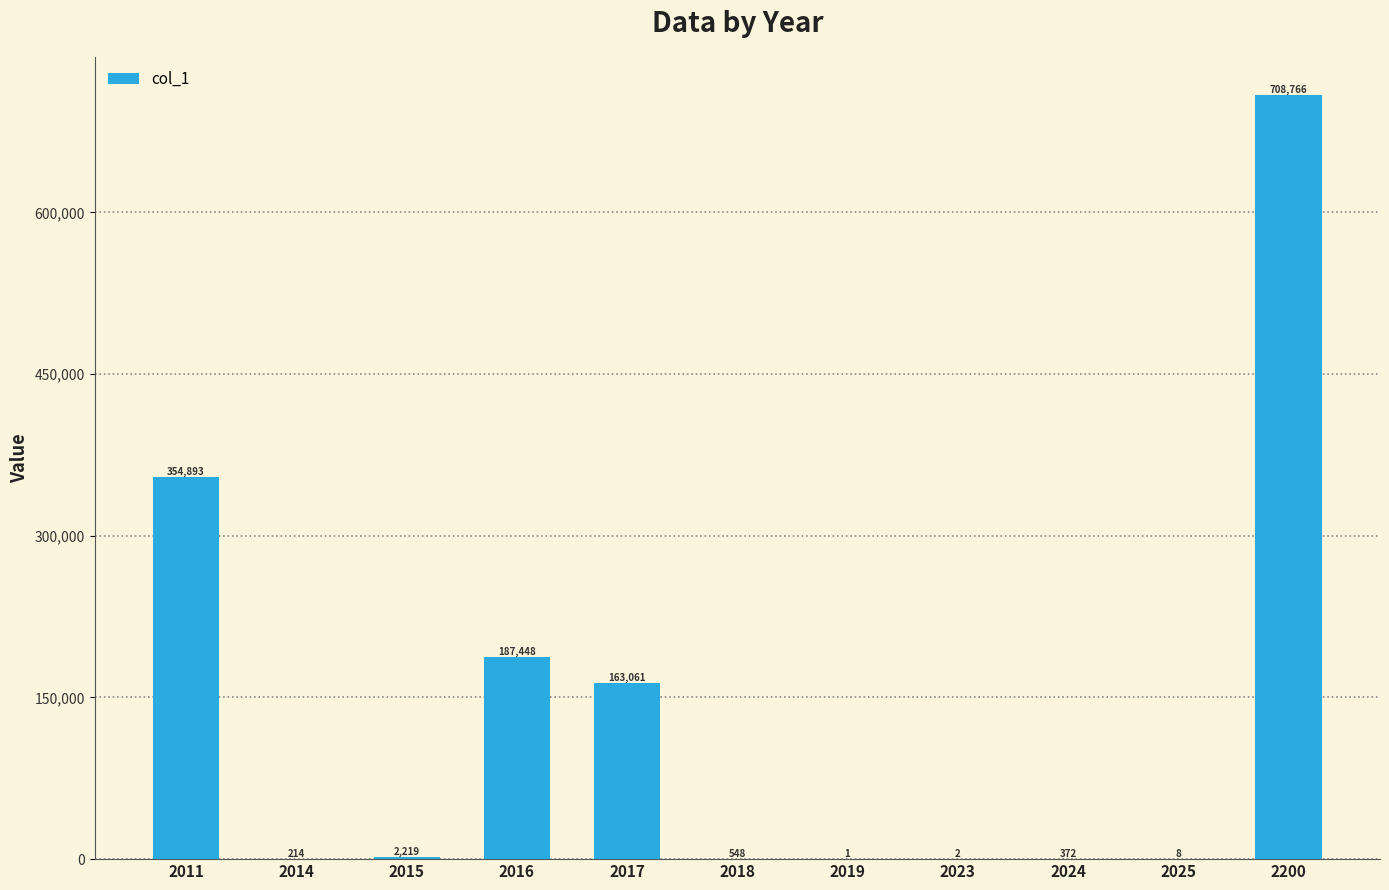

What is the change in value from 2018 to 2023?

-546